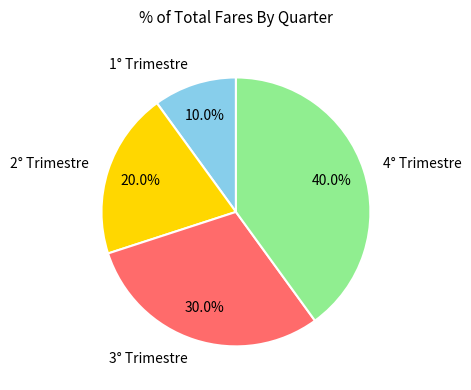

Does 2° Trimestre account for over 50% of the chart?

No